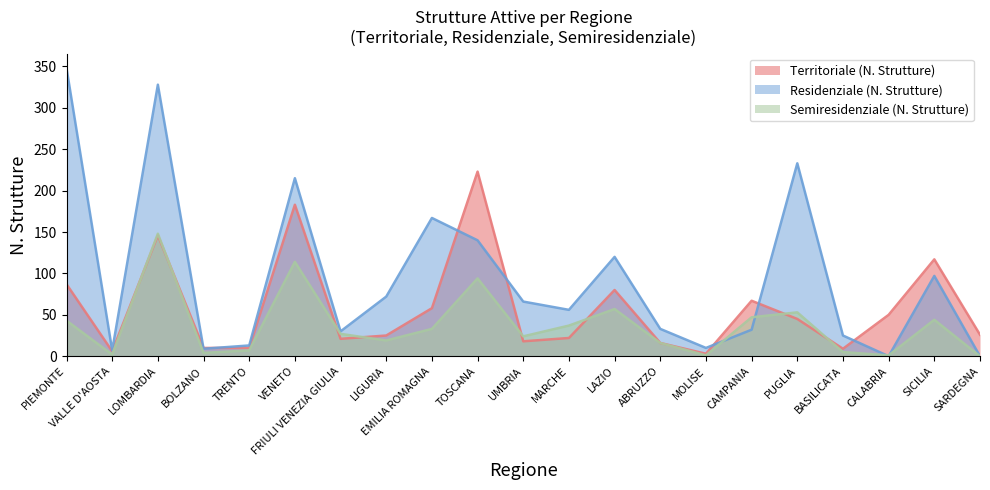

How many interior local peaks does the Territoriale (N. Strutture) series have?

6